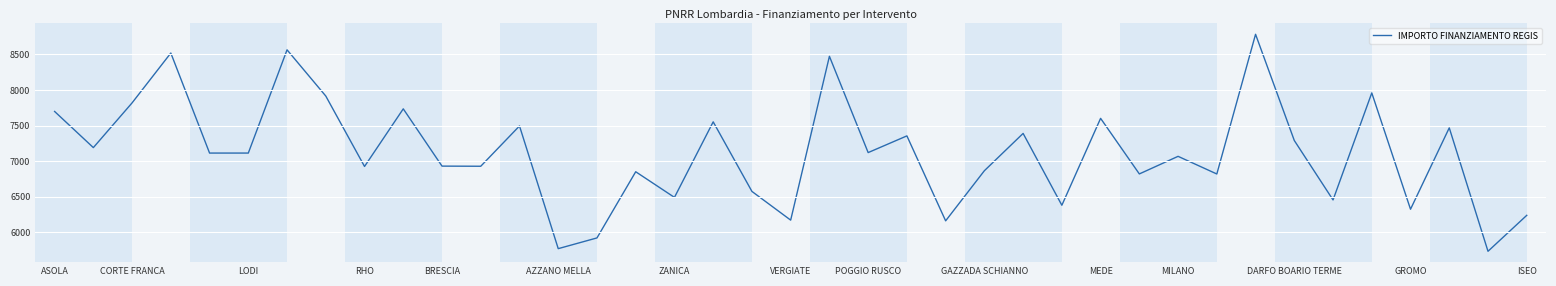

What is the difference between the maximum and minimum values?

3049.6